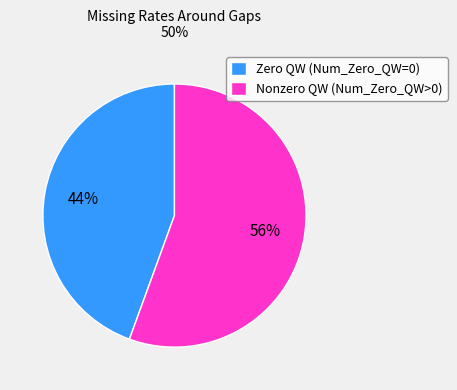

Count the number of slices in the pie.

2